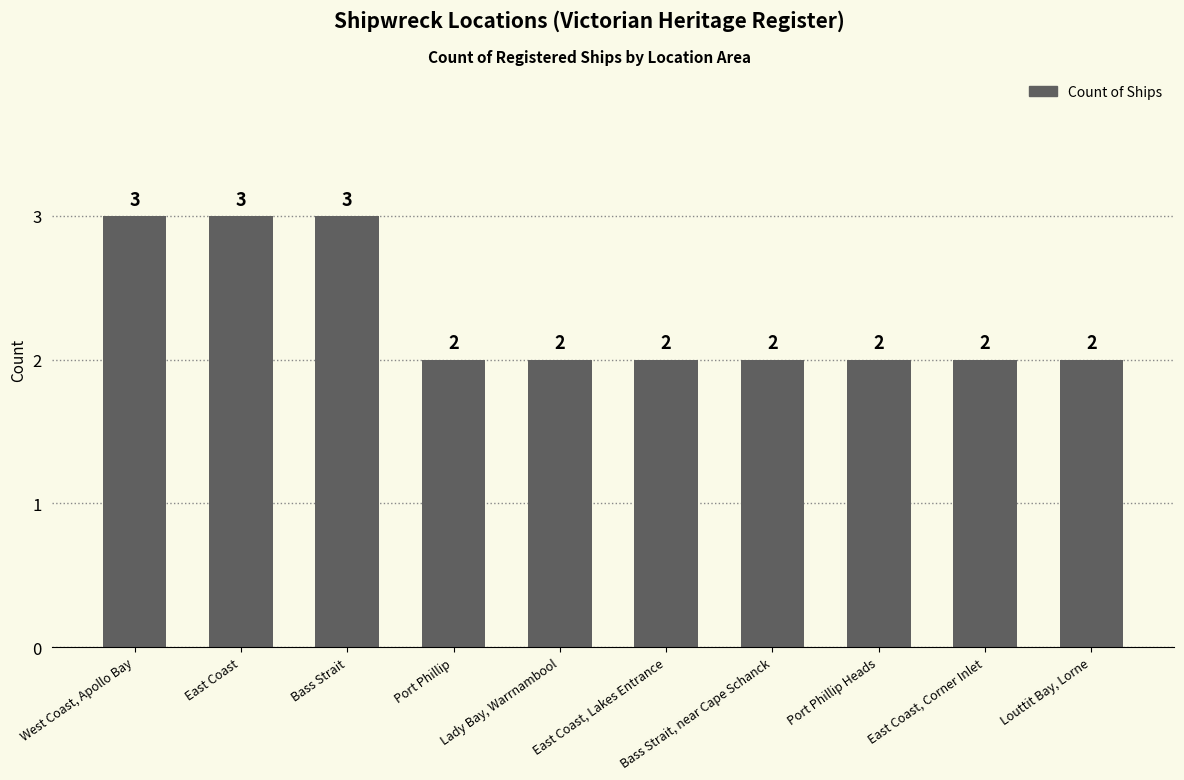

Are the bars horizontal?

No